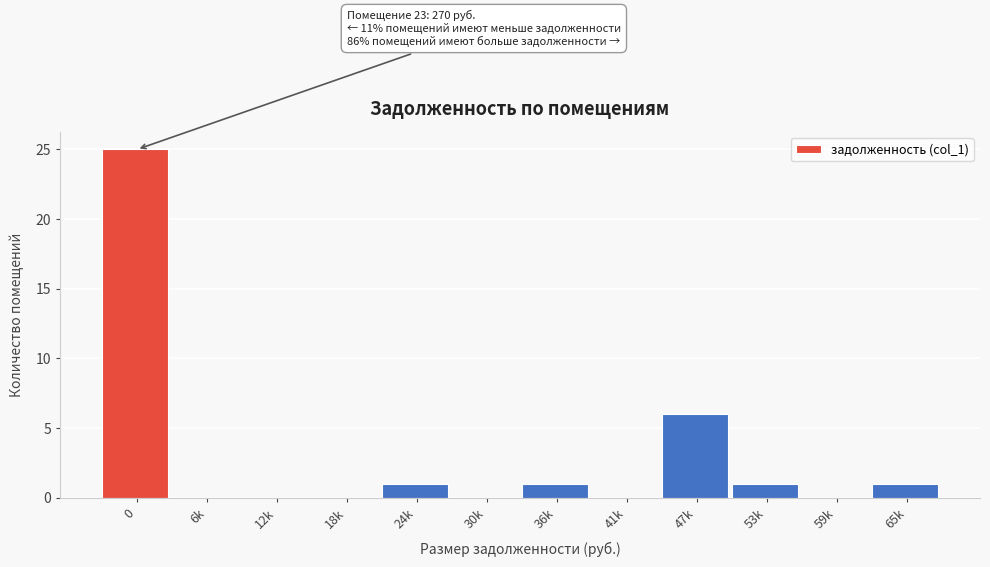

Reading left to right, extract all data points from this chart.

0=25	6k=0	12k=0	18k=0	24k=1	30k=0	36k=1	41k=0	47k=6	53k=1	59k=0	65k=1